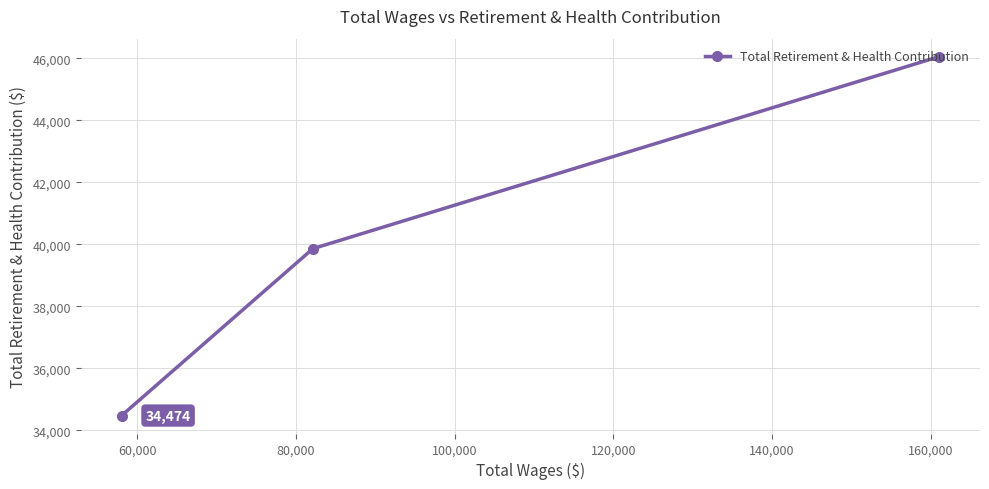

What is the smallest value displayed?

34474